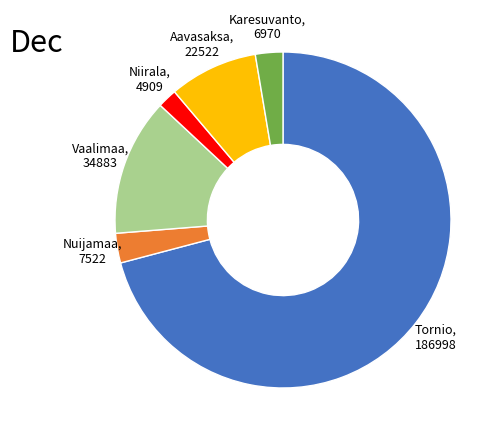

The Aavasaksa, 22522 slice represents 9% of the pie. True or false?

True